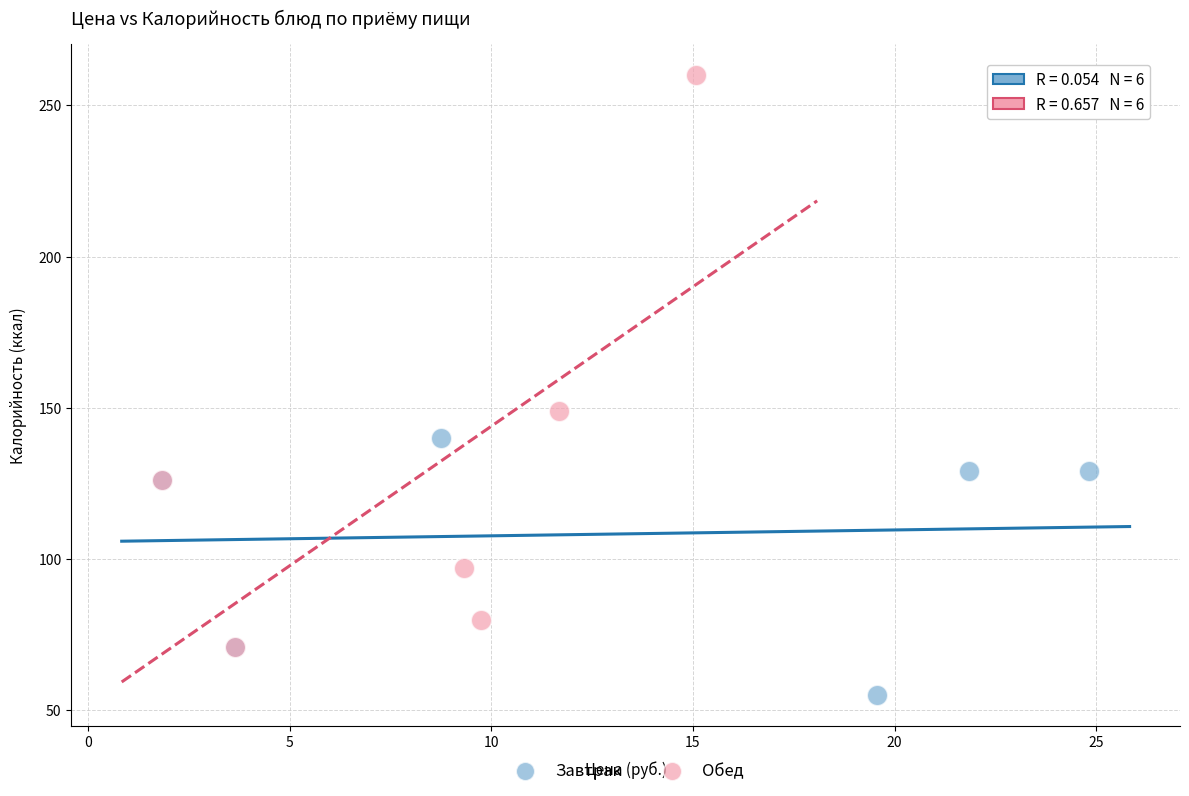

Which series contains the highest Y value?

Обед